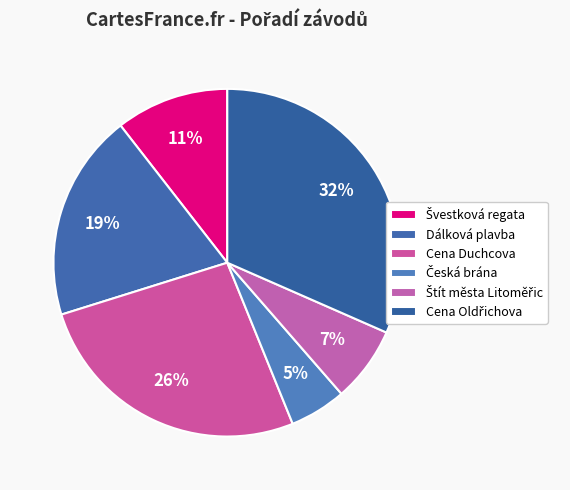

Rank the categories by value from highest to lowest.

Cena Oldřichova, Cena Duchcova, Dálková plavba, Švestková regata, Štít města Litoměřic, Česká brána